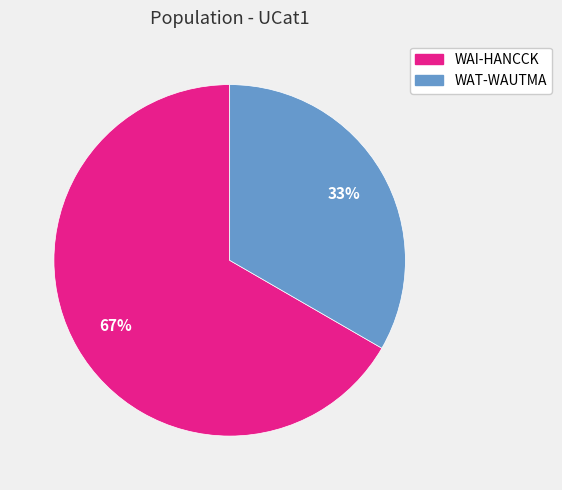

To the nearest percent, what is the average slice percentage?

50%